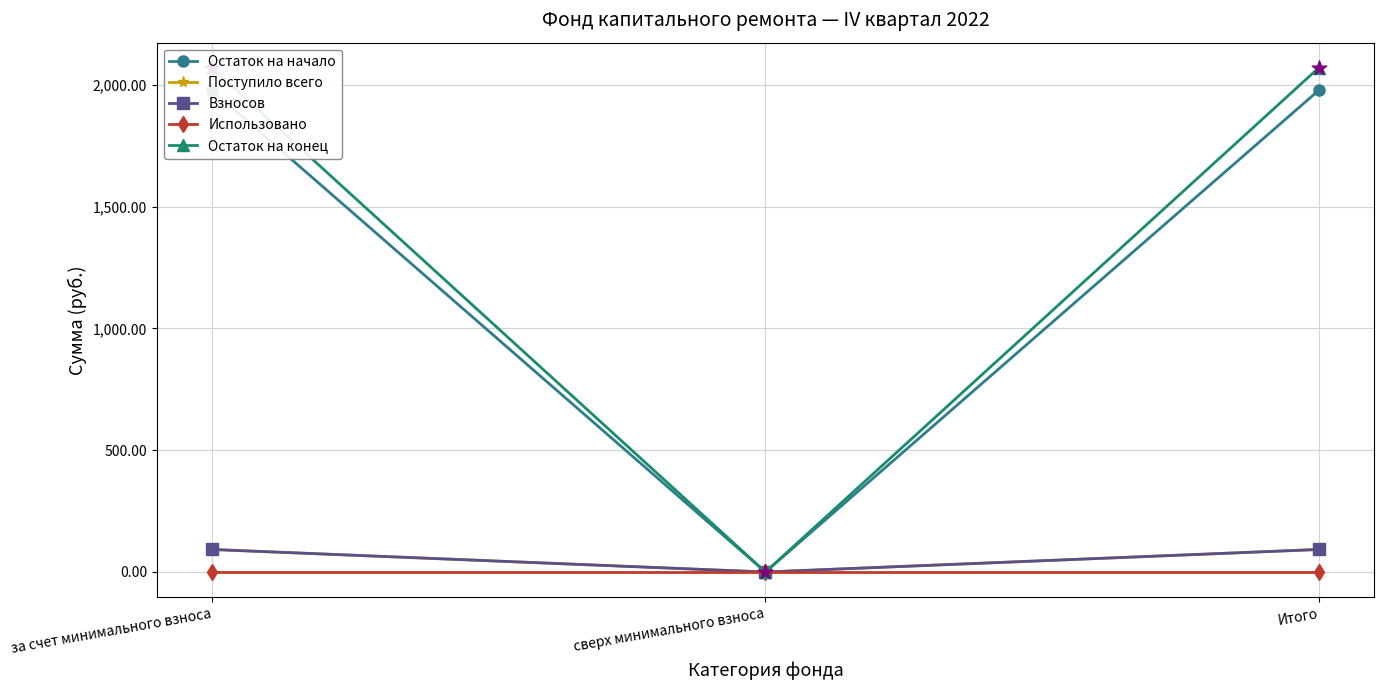

What are all the series names shown in the legend?

Остаток на начало, Поступило всего, Взносов, Использовано, Остаток на конец